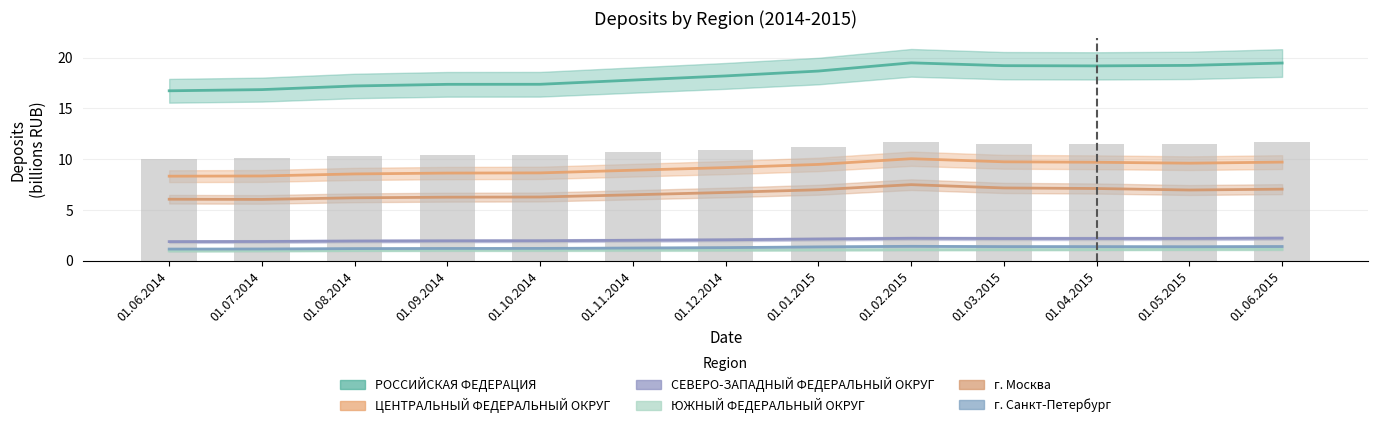

Reading left to right, list all the values displayed in this chart.

РОССИЙСКАЯ ФЕДЕРАЦИЯ: 01.06.2014=16.7	01.07.2014=16.9	01.08.2014=17.2	01.09.2014=17.4	01.10.2014=17.4	01.11.2014=17.8	01.12.2014=18.2	01.01.2015=18.7	01.02.2015=19.5	01.03.2015=19.2	01.04.2015=19.2	01.05.2015=19.2	01.06.2015=19.5
ЦЕНТРАЛЬНЫЙ ФЕДЕРАЛЬНЫЙ ОКРУГ: 01.06.2014=8.3	01.07.2014=8.3	01.08.2014=8.5	01.09.2014=8.6	01.10.2014=8.7	01.11.2014=8.9	01.12.2014=9.2	01.01.2015=9.5	01.02.2015=10.0	01.03.2015=9.7	01.04.2015=9.7	01.05.2015=9.6	01.06.2015=9.7
СЕВЕРО-ЗАПАДНЫЙ ФЕДЕРАЛЬНЫЙ ОКРУГ: 01.06.2014=1.9	01.07.2014=1.9	01.08.2014=1.9	01.09.2014=2.0	01.10.2014=2.0	01.11.2014=2.0	01.12.2014=2.1	01.01.2015=2.1	01.02.2015=2.2	01.03.2015=2.2	01.04.2015=2.2	01.05.2015=2.2	01.06.2015=2.2
ЮЖНЫЙ ФЕДЕРАЛЬНЫЙ ОКРУГ: 01.06.2014=1.0	01.07.2014=1.0	01.08.2014=1.0	01.09.2014=1.0	01.10.2014=1.0	01.11.2014=1.0	01.12.2014=1.0	01.01.2015=1.1	01.02.2015=1.1	01.03.2015=1.1	01.04.2015=1.1	01.05.2015=1.1	01.06.2015=1.1
г. Москва: 01.06.2014=6.1	01.07.2014=6.0	01.08.2014=6.2	01.09.2014=6.3	01.10.2014=6.3	01.11.2014=6.5	01.12.2014=6.7	01.01.2015=7.0	01.02.2015=7.5	01.03.2015=7.2	01.04.2015=7.1	01.05.2015=7.0	01.06.2015=7.0
г. Санкт-Петербург: 01.06.2014=1.1	01.07.2014=1.2	01.08.2014=1.2	01.09.2014=1.2	01.10.2014=1.2	01.11.2014=1.2	01.12.2014=1.3	01.01.2015=1.4	01.02.2015=1.4	01.03.2015=1.4	01.04.2015=1.4	01.05.2015=1.4	01.06.2015=1.4